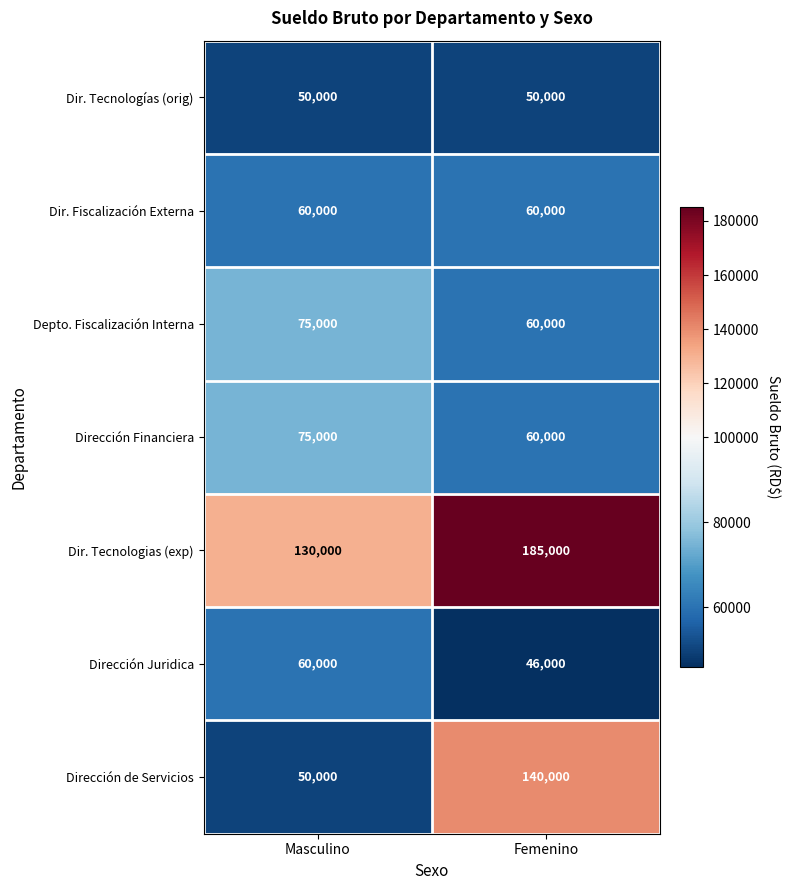

What is the minimum value for Dirección Financiera?

60000